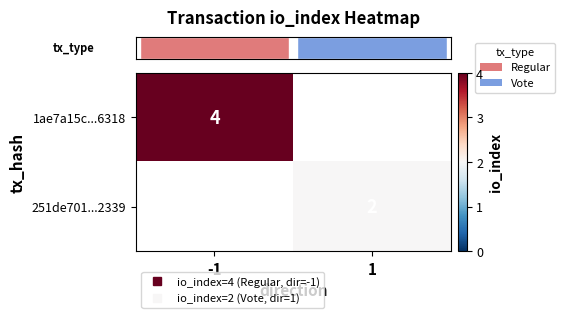

The value of row_1 at 1 is 2.0. True or false?

True